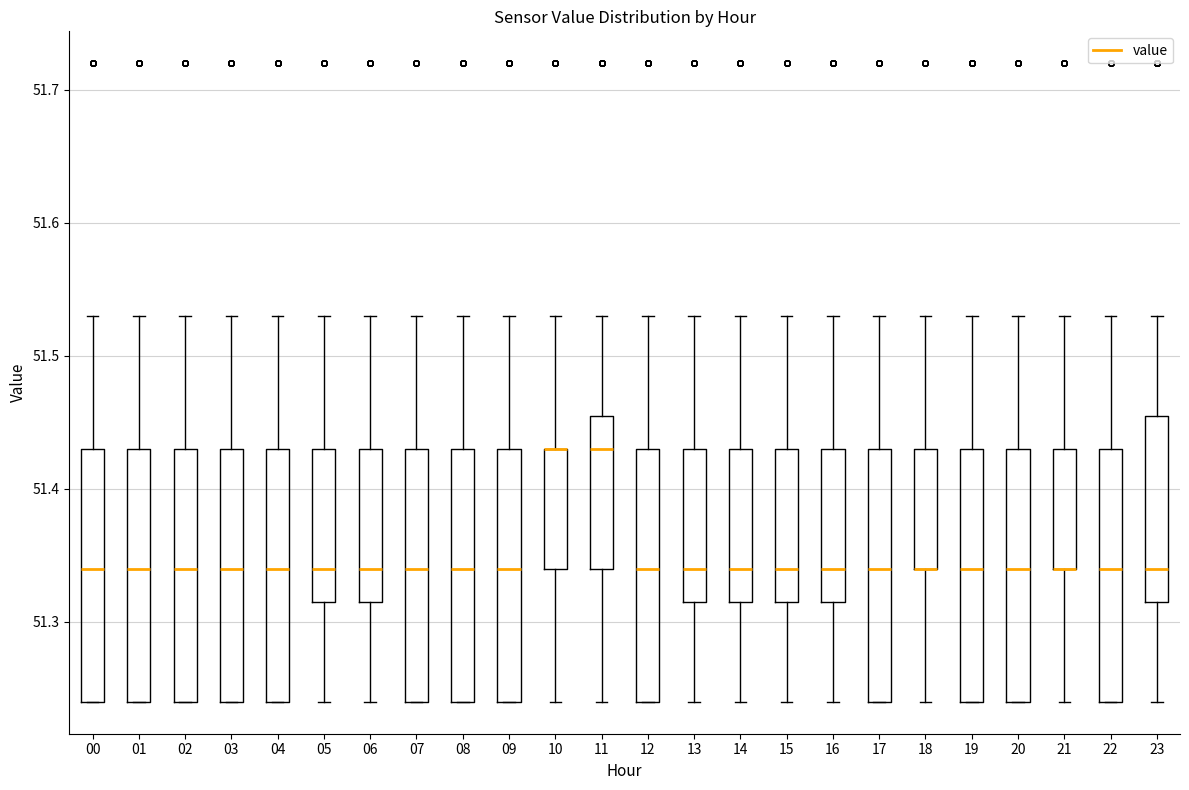

Reading left to right, transcribe this box plot: for each box, give where its median line is, the range the box spans, and where its two whiskers end, as read against the y-axis. The values are not printed on the chart, so give them approximately, as read against the axis.

00: median 51.34, box 51.24 to 51.43, whiskers 51.24 to 51.53
01: median 51.34, box 51.24 to 51.43, whiskers 51.24 to 51.53
02: median 51.34, box 51.24 to 51.43, whiskers 51.24 to 51.53
03: median 51.34, box 51.24 to 51.43, whiskers 51.24 to 51.53
04: median 51.34, box 51.24 to 51.43, whiskers 51.24 to 51.53
05: median 51.34, box 51.32 to 51.43, whiskers 51.24 to 51.53
06: median 51.34, box 51.32 to 51.43, whiskers 51.24 to 51.53
07: median 51.34, box 51.24 to 51.43, whiskers 51.24 to 51.53
08: median 51.34, box 51.24 to 51.43, whiskers 51.24 to 51.53
09: median 51.34, box 51.24 to 51.43, whiskers 51.24 to 51.53
10: median 51.43 (drawn on the box's upper edge), box 51.34 to 51.43, whiskers 51.24 to 51.53
11: median 51.43, box 51.34 to 51.46, whiskers 51.24 to 51.53
12: median 51.34, box 51.24 to 51.43, whiskers 51.24 to 51.53
13: median 51.34, box 51.32 to 51.43, whiskers 51.24 to 51.53
14: median 51.34, box 51.32 to 51.43, whiskers 51.24 to 51.53
15: median 51.34, box 51.32 to 51.43, whiskers 51.24 to 51.53
16: median 51.34, box 51.32 to 51.43, whiskers 51.24 to 51.53
17: median 51.34, box 51.24 to 51.43, whiskers 51.24 to 51.53
18: median 51.34 (drawn on the box's lower edge), box 51.34 to 51.43, whiskers 51.24 to 51.53
19: median 51.34, box 51.24 to 51.43, whiskers 51.24 to 51.53
20: median 51.34, box 51.24 to 51.43, whiskers 51.24 to 51.53
21: median 51.34 (drawn on the box's lower edge), box 51.34 to 51.43, whiskers 51.24 to 51.53
22: median 51.34, box 51.24 to 51.43, whiskers 51.24 to 51.53
23: median 51.34, box 51.32 to 51.46, whiskers 51.24 to 51.53